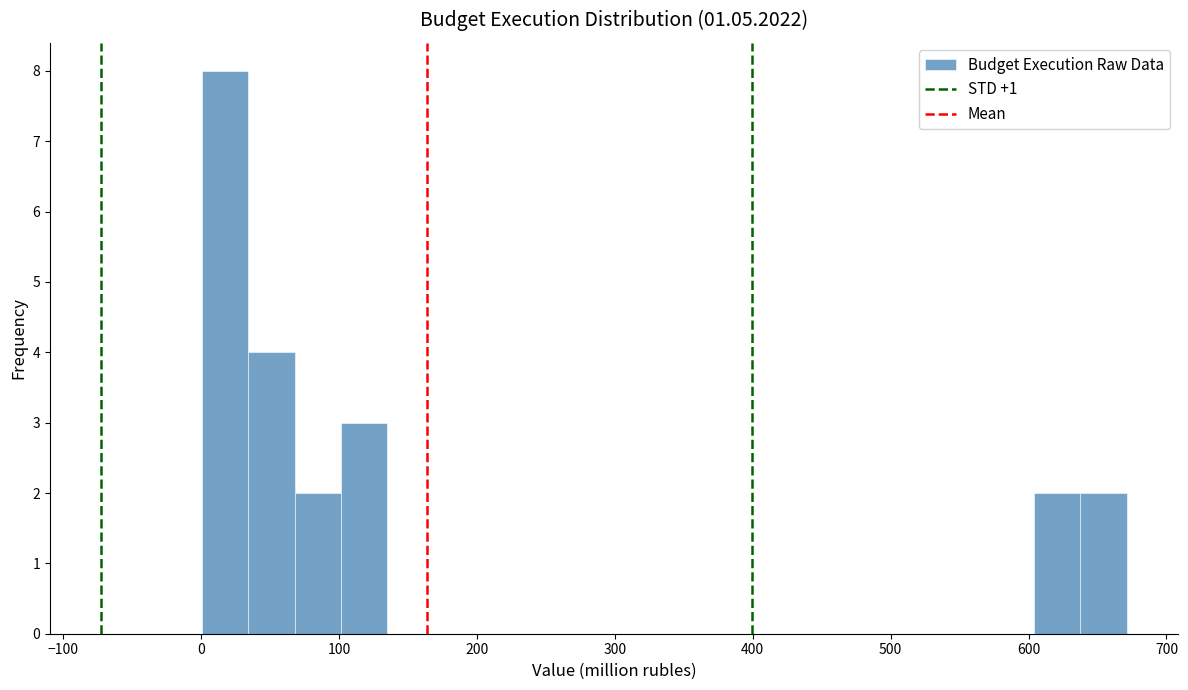

Read against the x-axis, roughly where is the centre of the tallest bar?

20